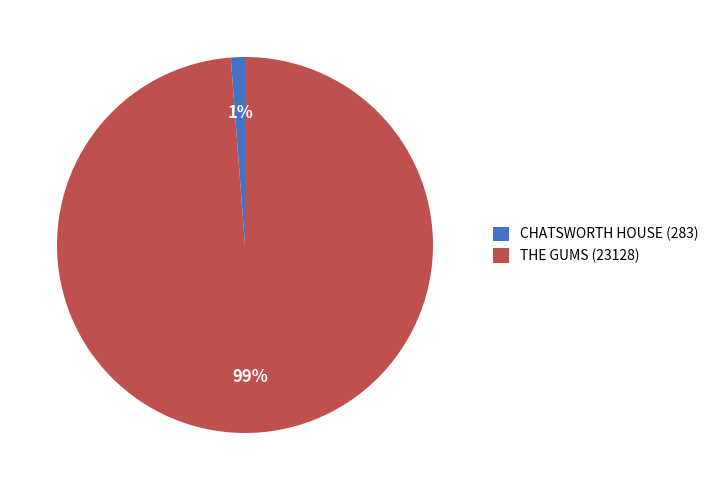

Is there any slice that represents more than half of the pie?

Yes